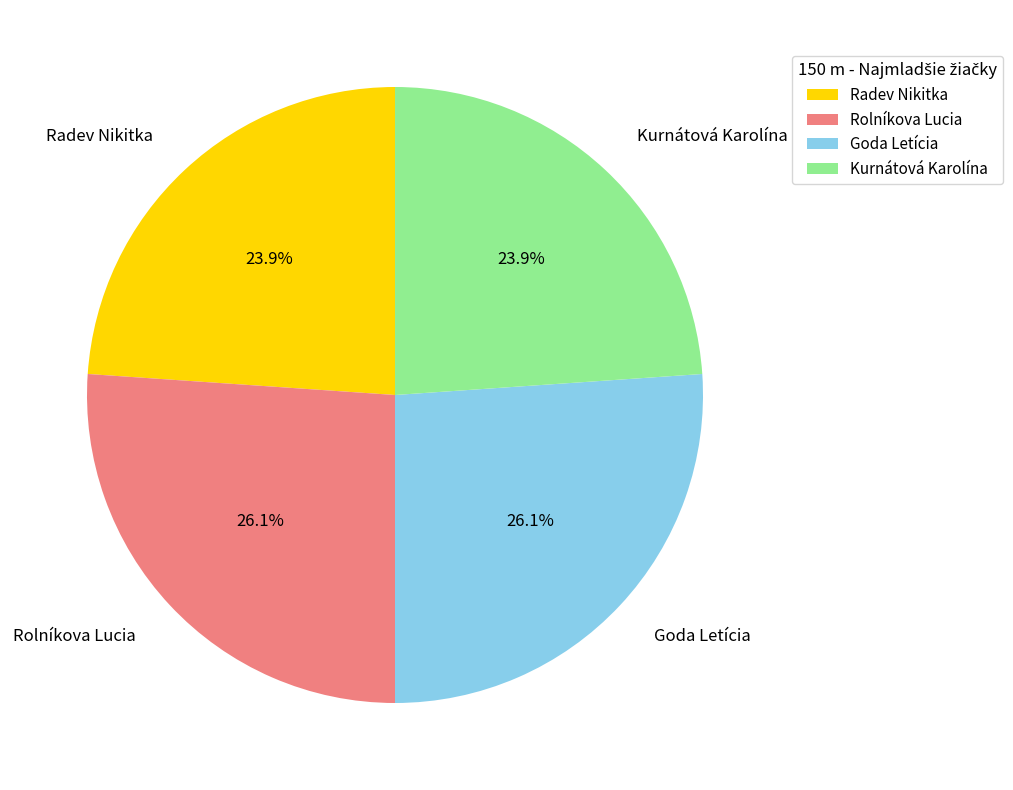

True or false: Kurnátová Karolína accounts for 24% of the total.

True